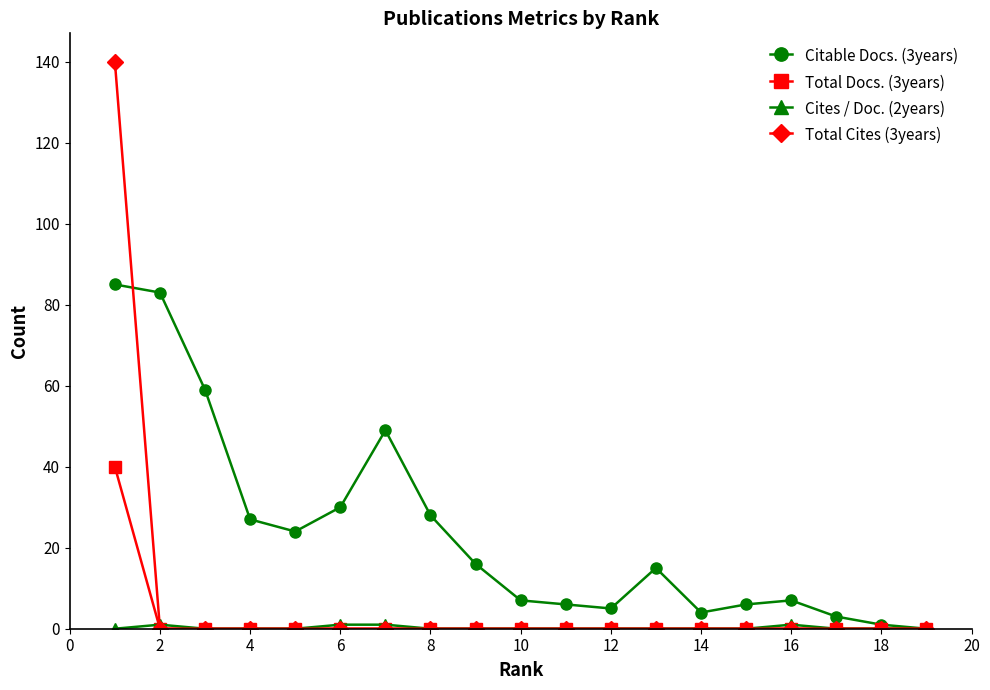

Which series has the largest total across all categories?

Citable Docs. (3years)